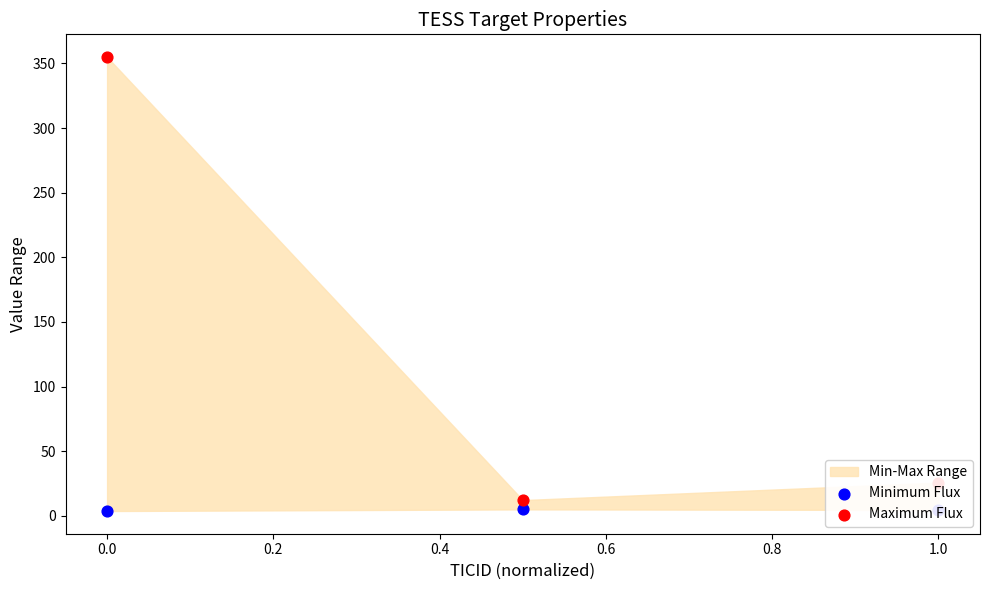

At how many categories does at least one series exceed 349?

1